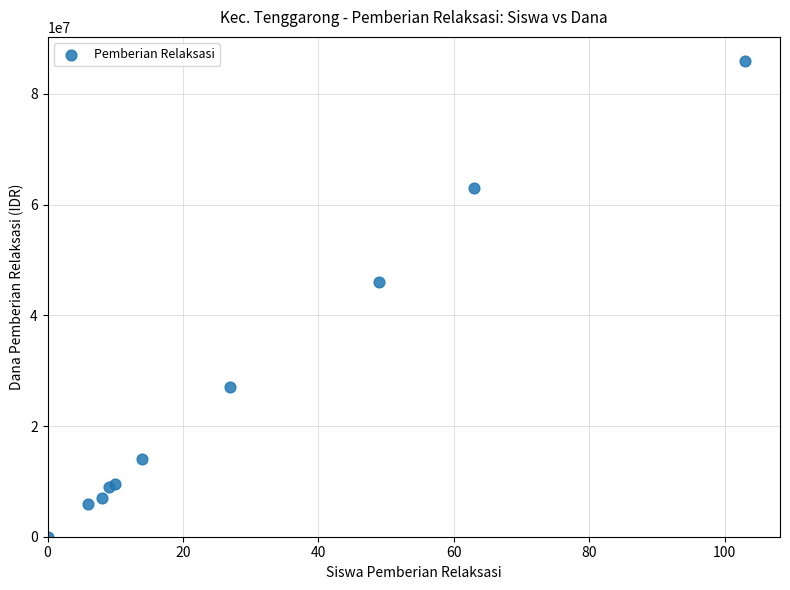

What Y value in the scatter plot is closest to 43000000?

46000000